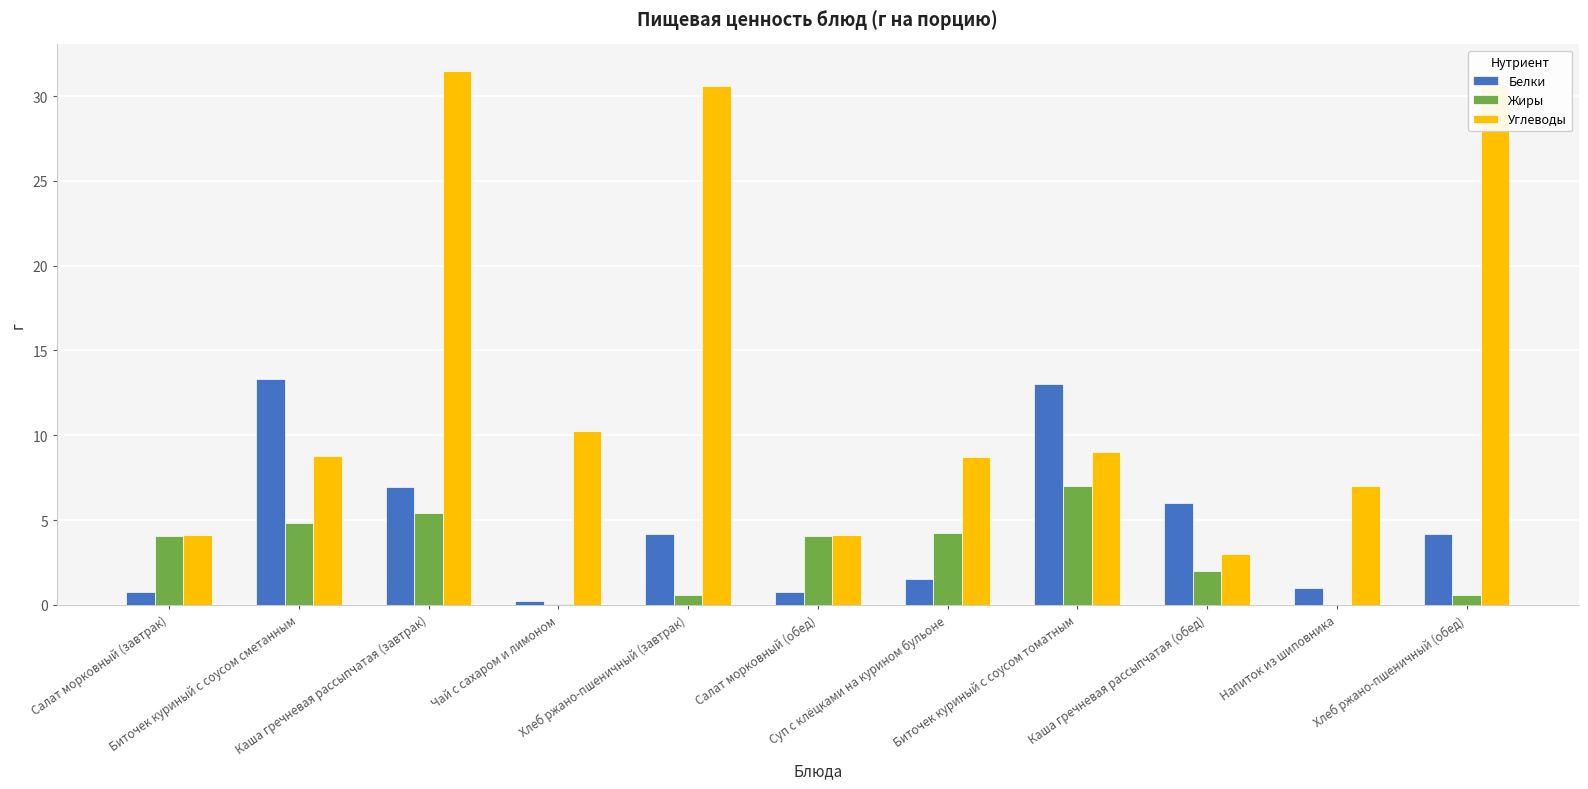

Where is Углеводы nearest to the value 17?

Чай с сахаром и лимоном